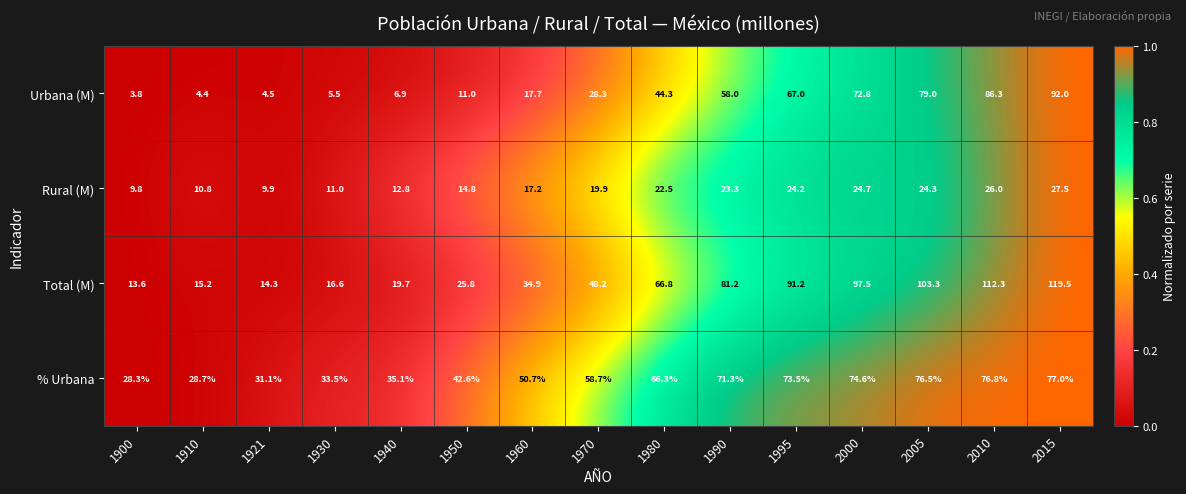

Count the number of data series in this chart.

4